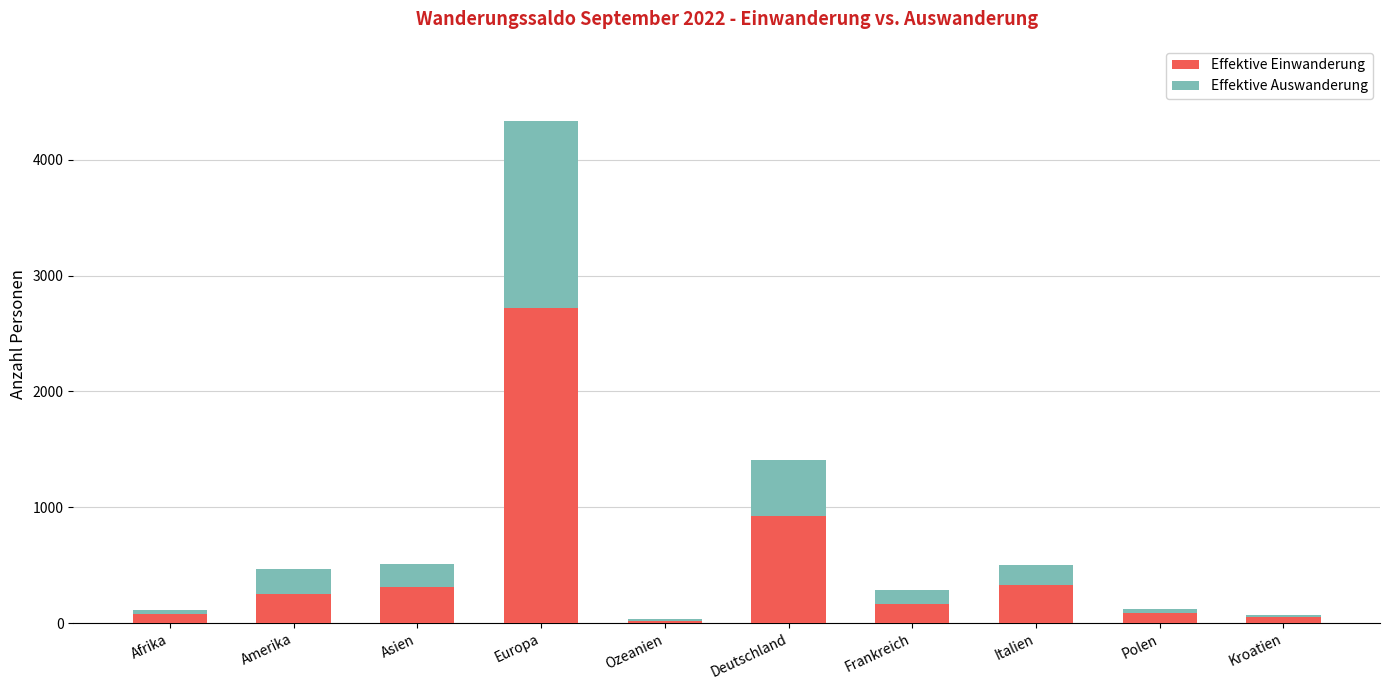

At which category is the sum across all series the highest?

Europa